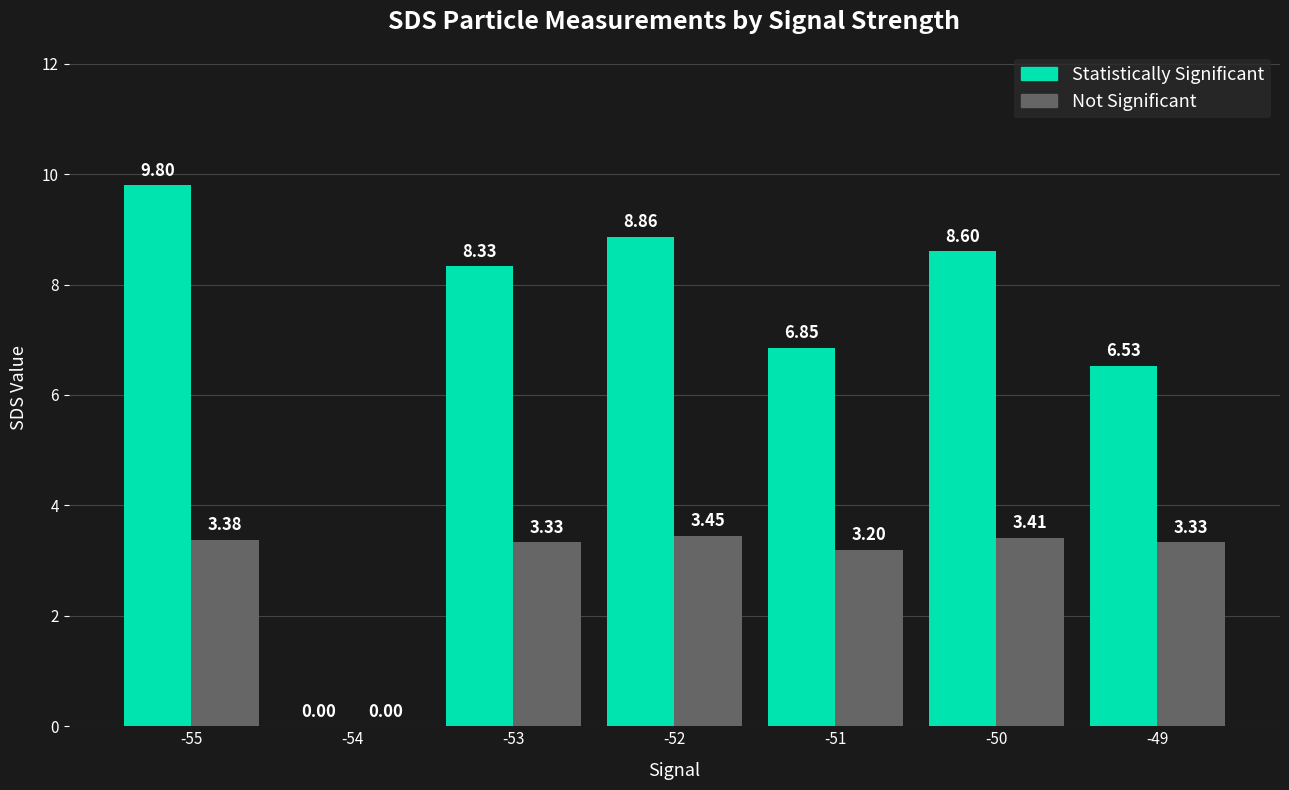

Is it true that Not Significant equals 1.2 at -53?

False